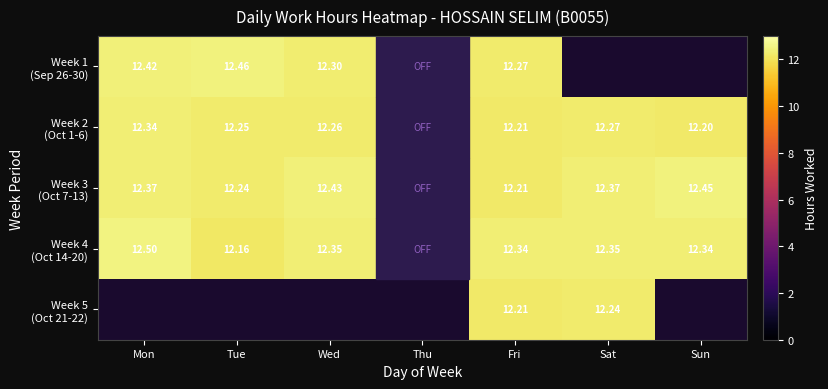

What is the maximum value for Week 4 (Oct 14-20)?

12.5